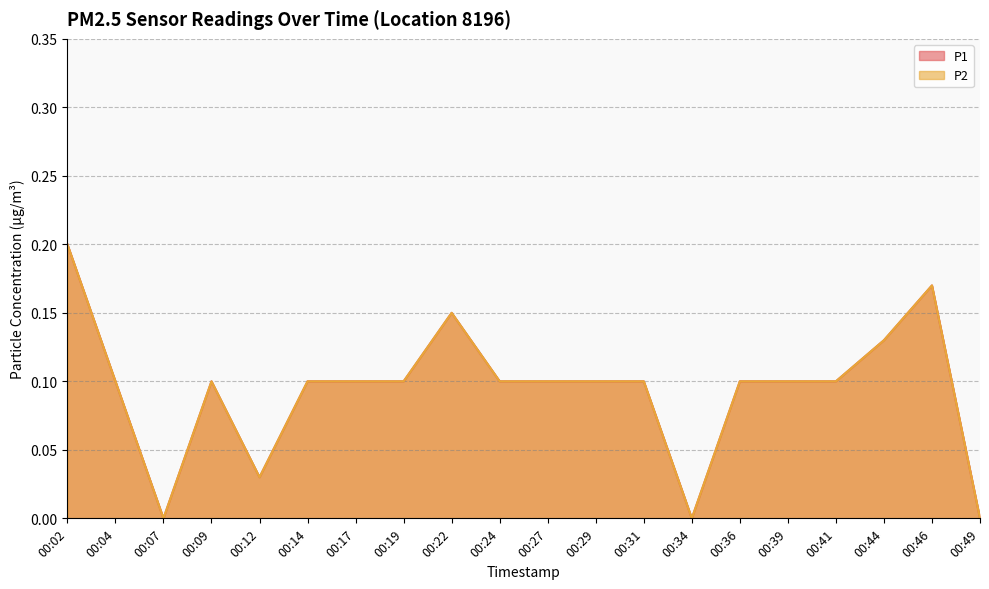

At which label is P1 closest to 0?

00:07